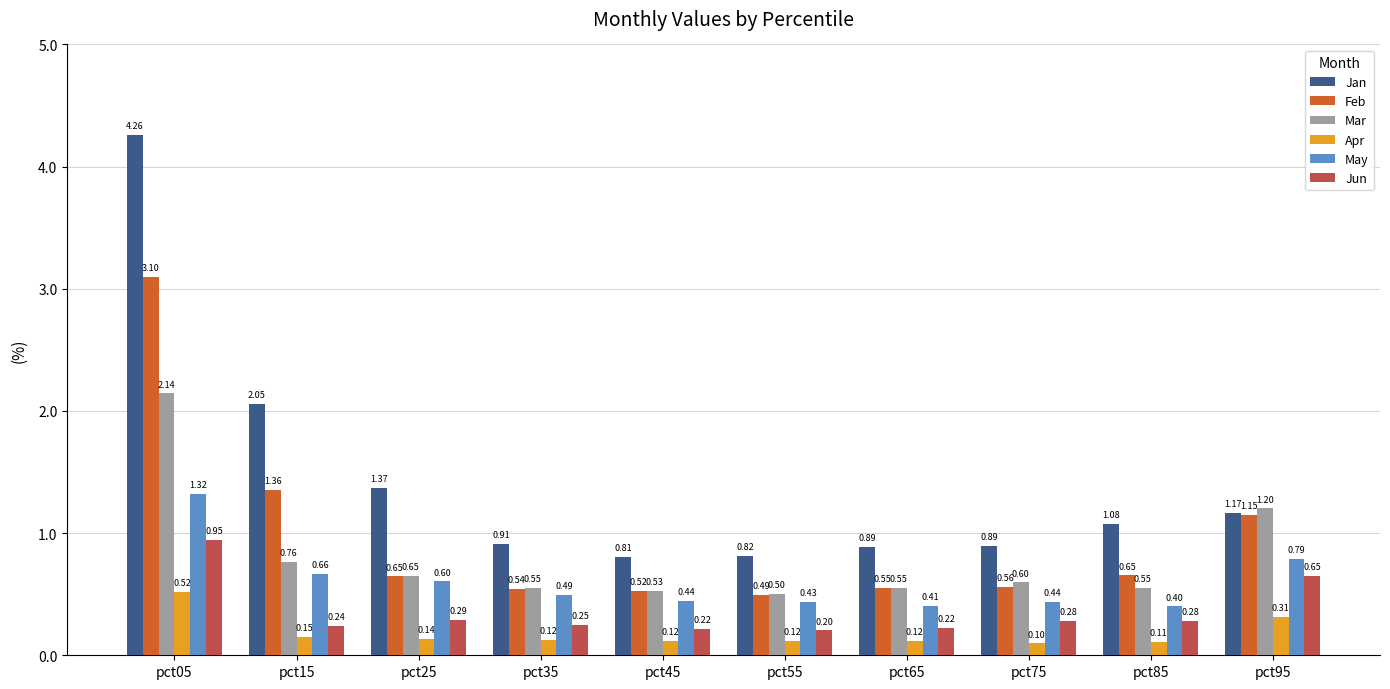

What is the difference between the highest and lowest values at pct85?

1.0